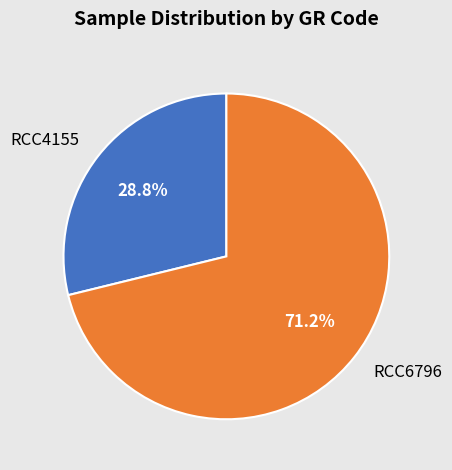

Is it true that RCC6796 is 71% of the pie?

True